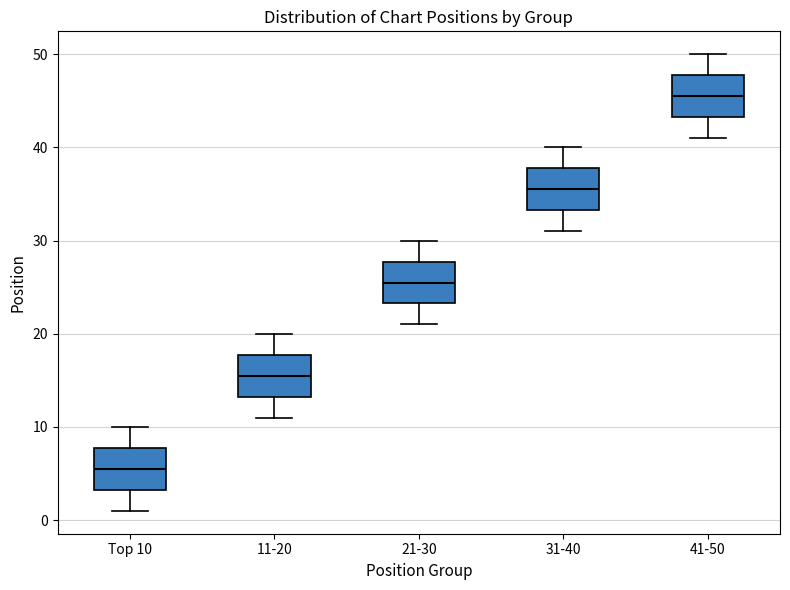

Where is the lower edge of the box for 41-50 on the y-axis? The values are not printed on the chart, so give them approximately, as read against the axis.

43